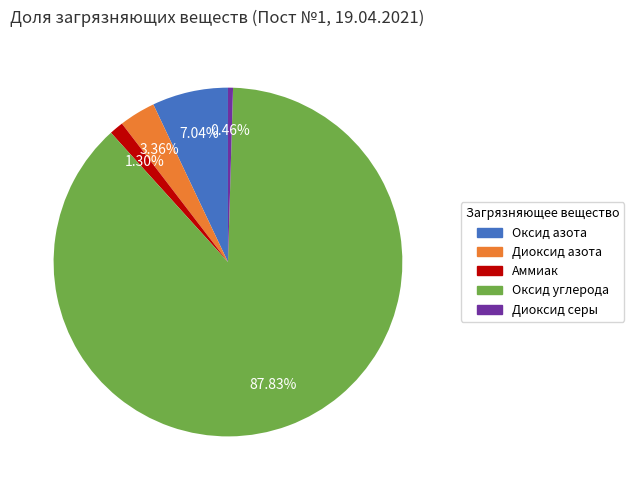

Between Аммиак and Оксид углерода, which is larger?

Оксид углерода